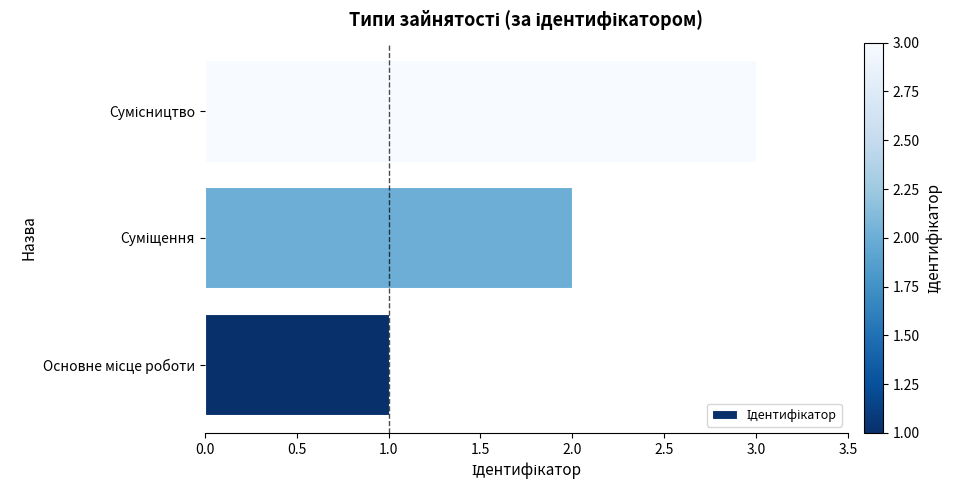

What is the greatest value displayed?

3